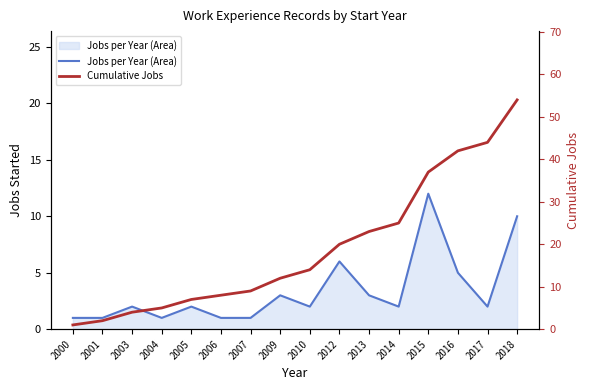

Which series has the widest spread of values?

Cumulative Jobs